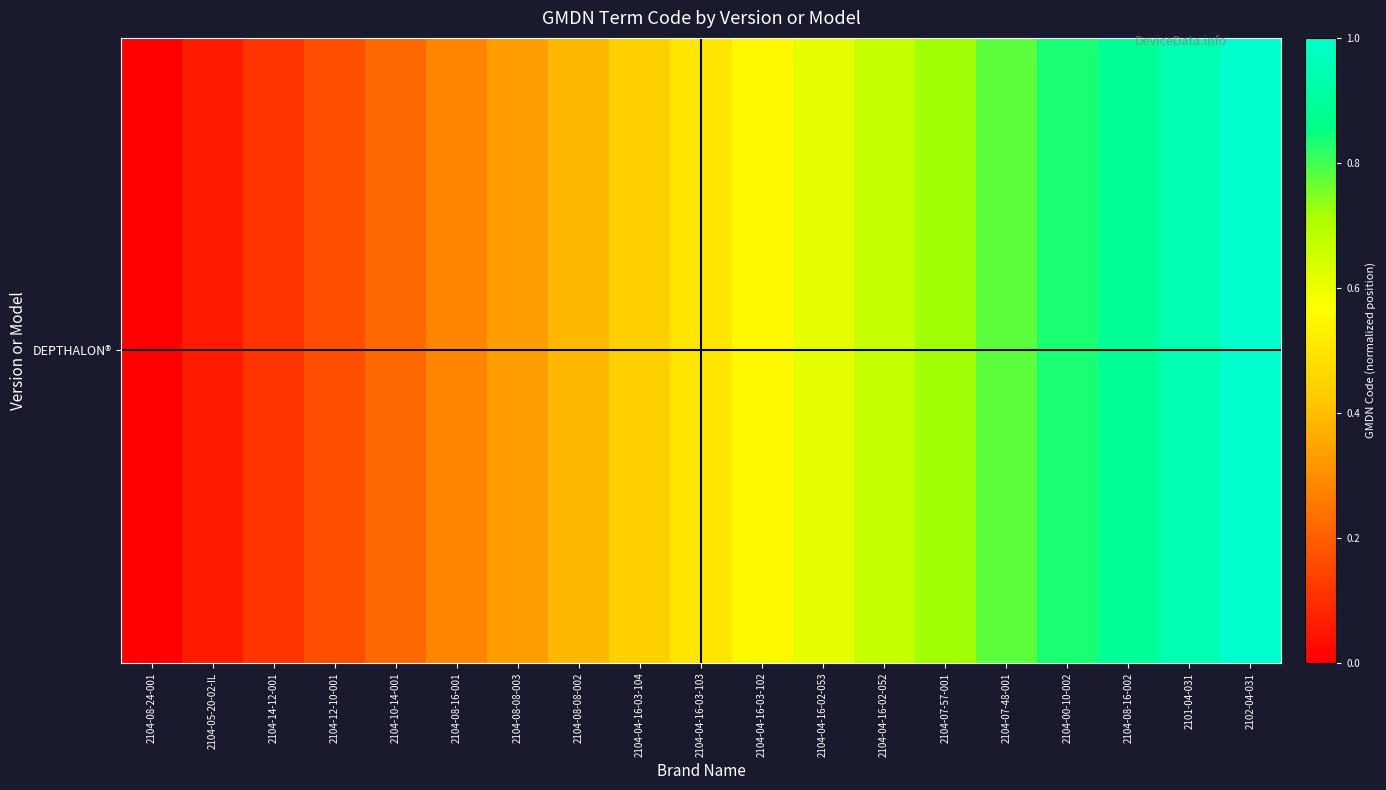

Rank the categories by value from lowest to highest.

2104-08-24-001, 2104-05-20-02-IL, 2104-14-12-001, 2104-12-10-001, 2104-10-14-001, 2104-08-16-001, 2104-08-08-003, 2104-08-08-002, 2104-04-16-03-104, 2104-04-16-03-103, 2104-04-16-03-102, 2104-04-16-02-053, 2104-04-16-02-052, 2104-07-57-001, 2104-07-48-001, 2104-00-10-002, 2104-08-16-002, 2101-04-031, 2102-04-031